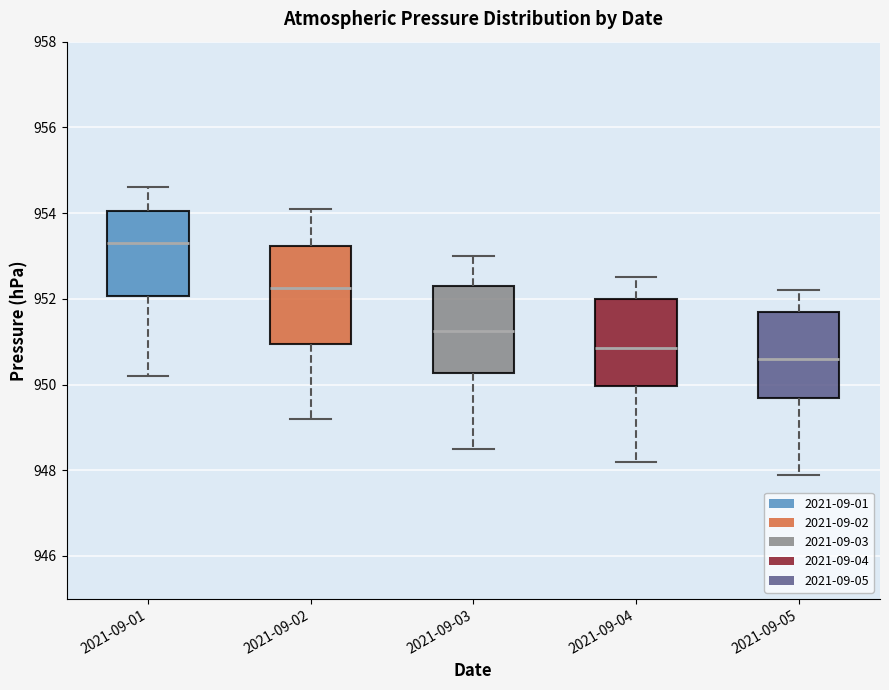

Where is the upper edge of the box for 2021-09-01 on the y-axis? The values are not printed on the chart, so give them approximately, as read against the axis.

954.0